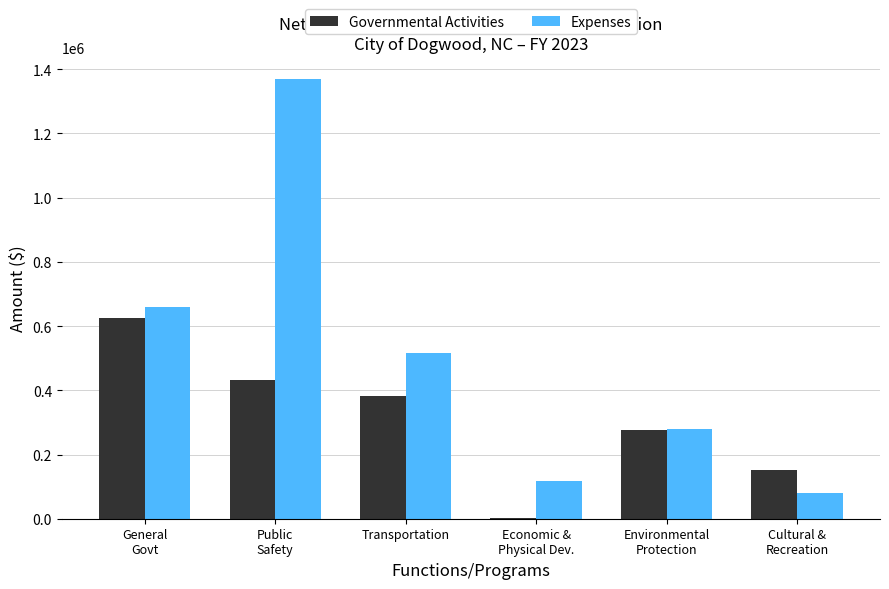

What is the total value across all series at Cultural &
Recreation?

232255